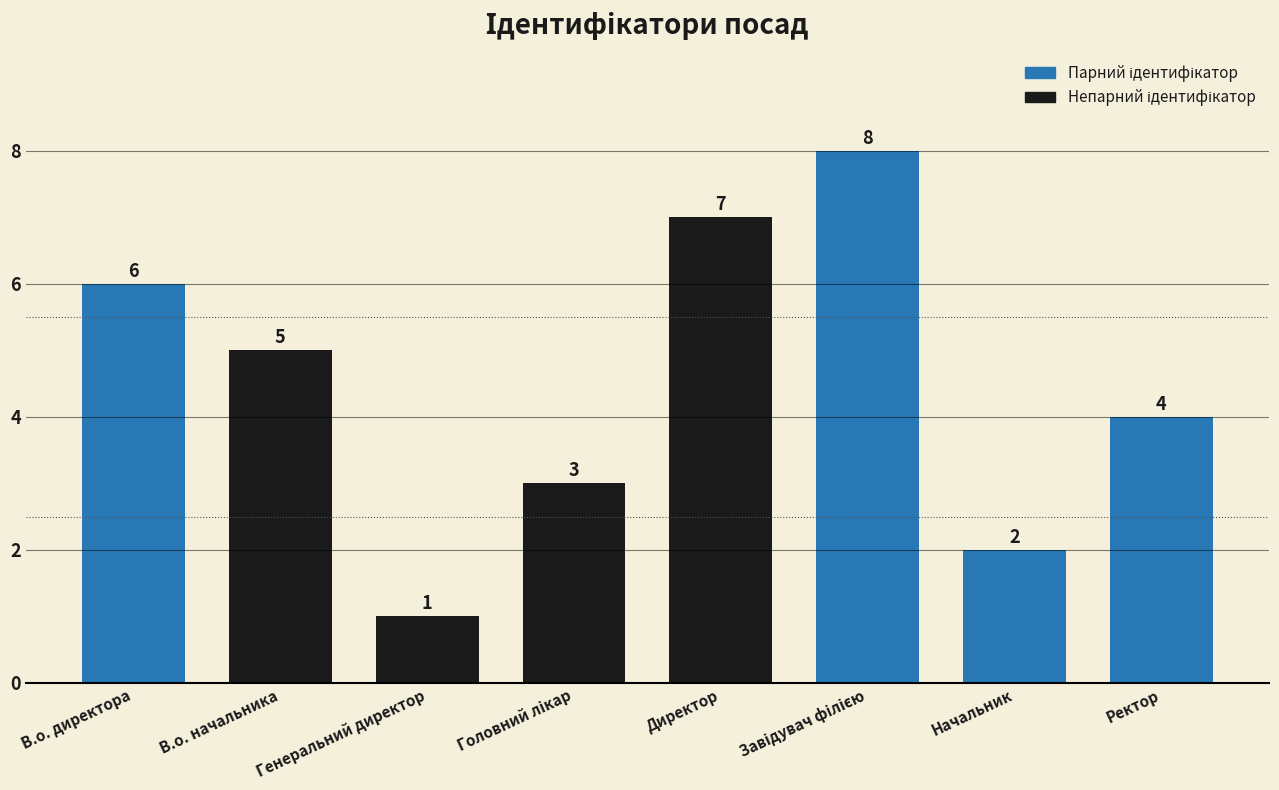

Approximately how many times larger is the value at В.о. директора compared to В.о. начальника?

1.2